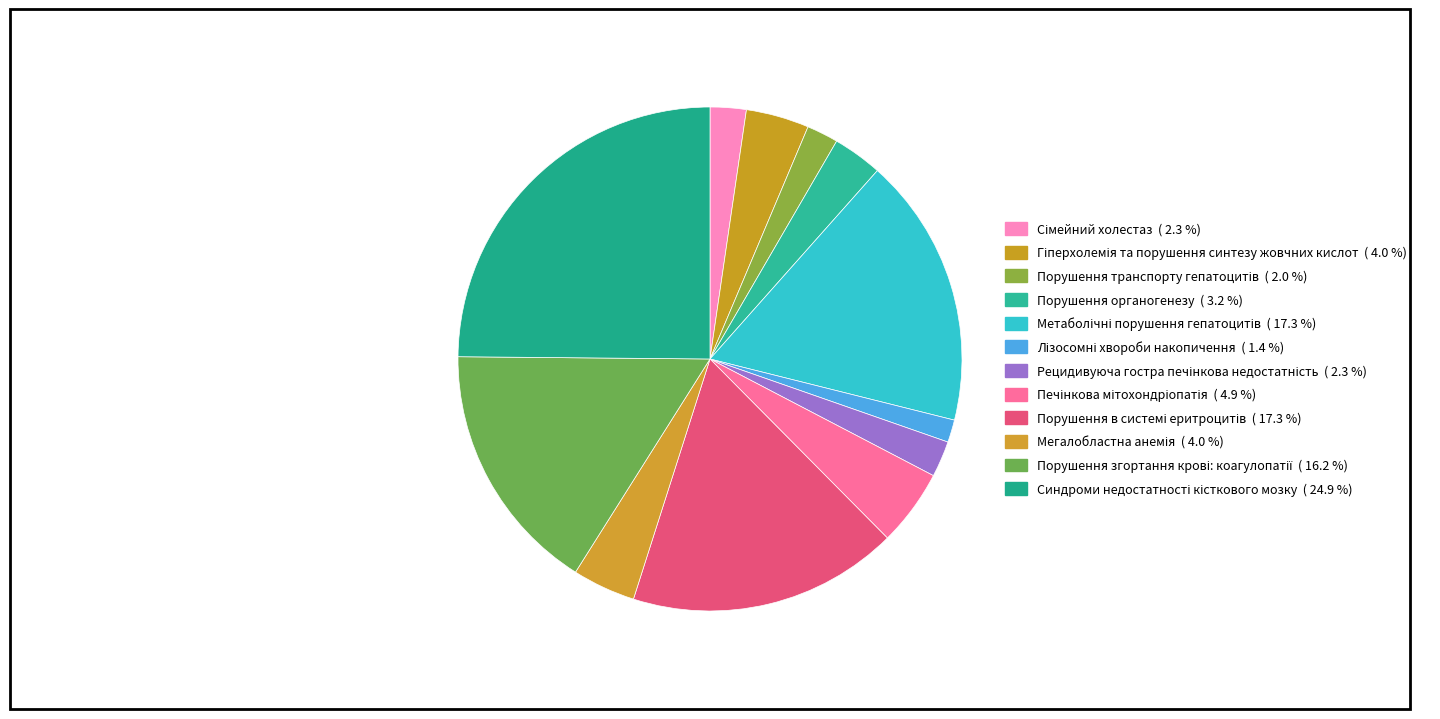

How many slices are in this pie chart?

12